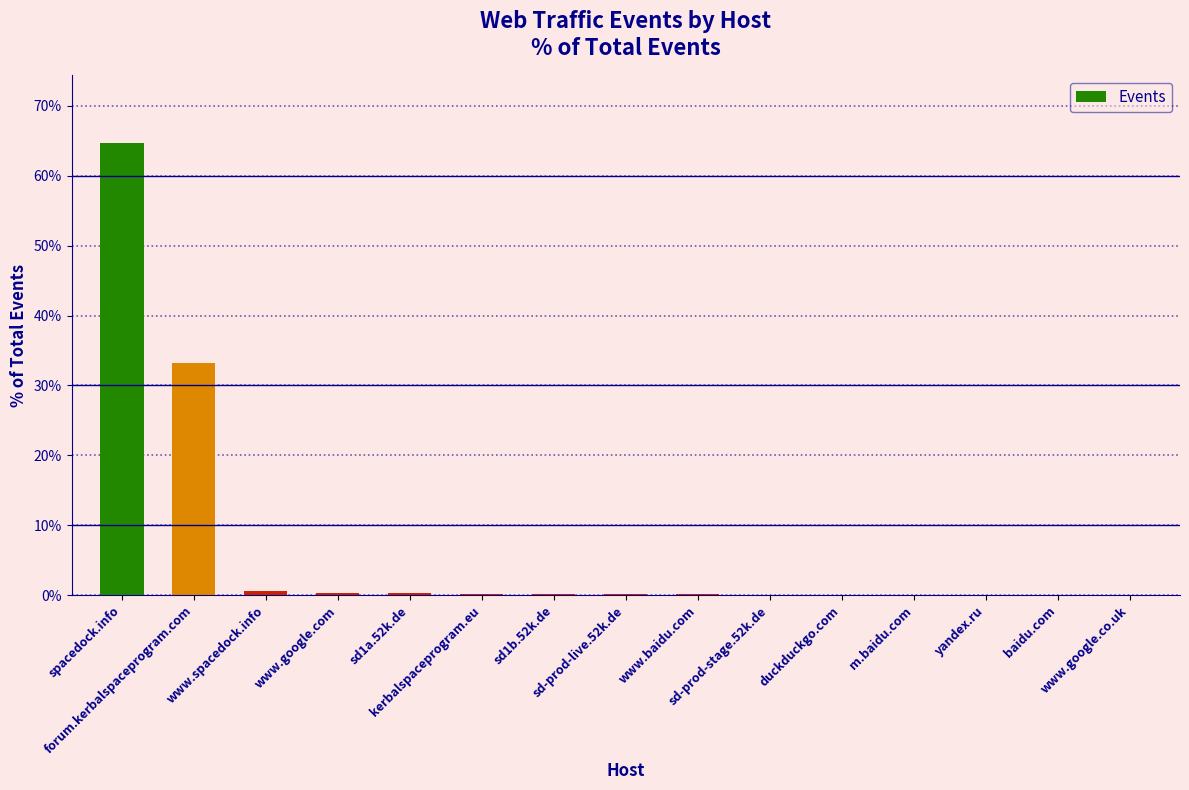

What is the sum of all values?

100.0